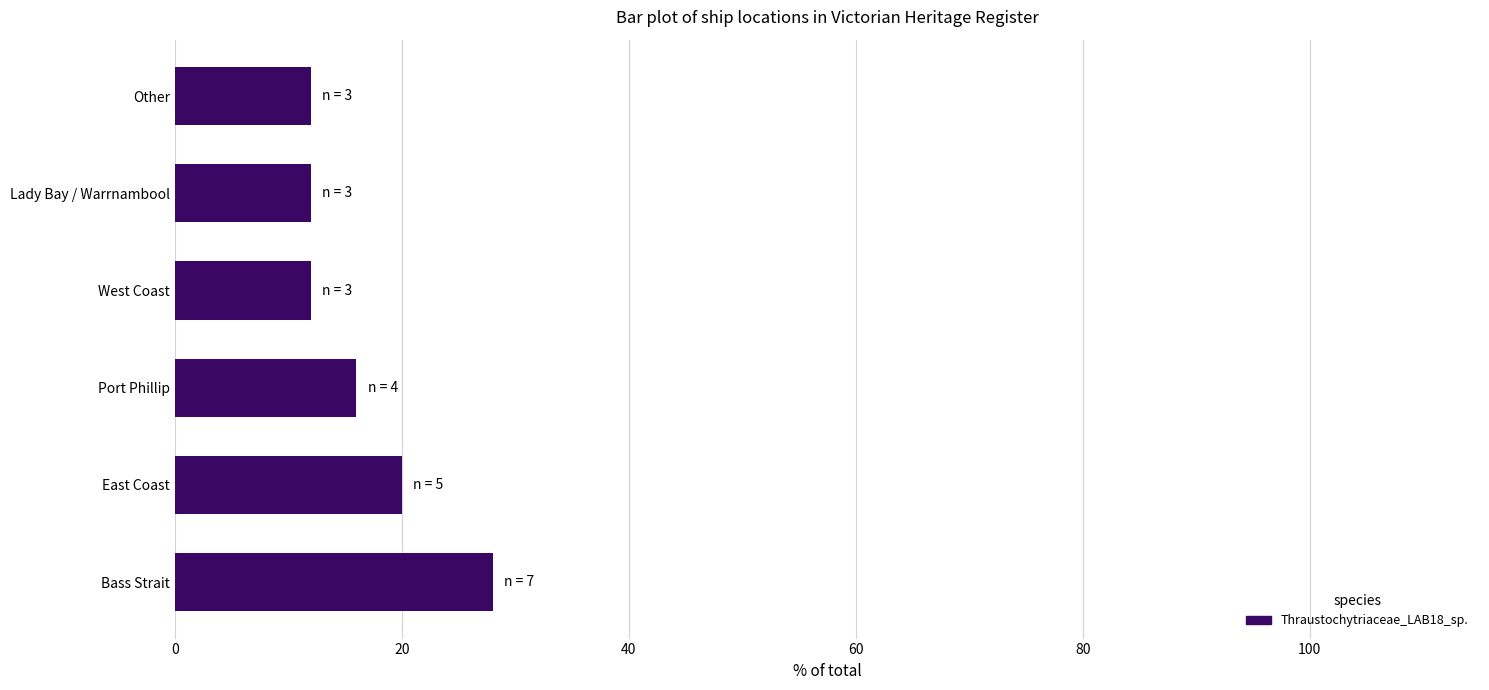

How many values are between 12 and 20?

5